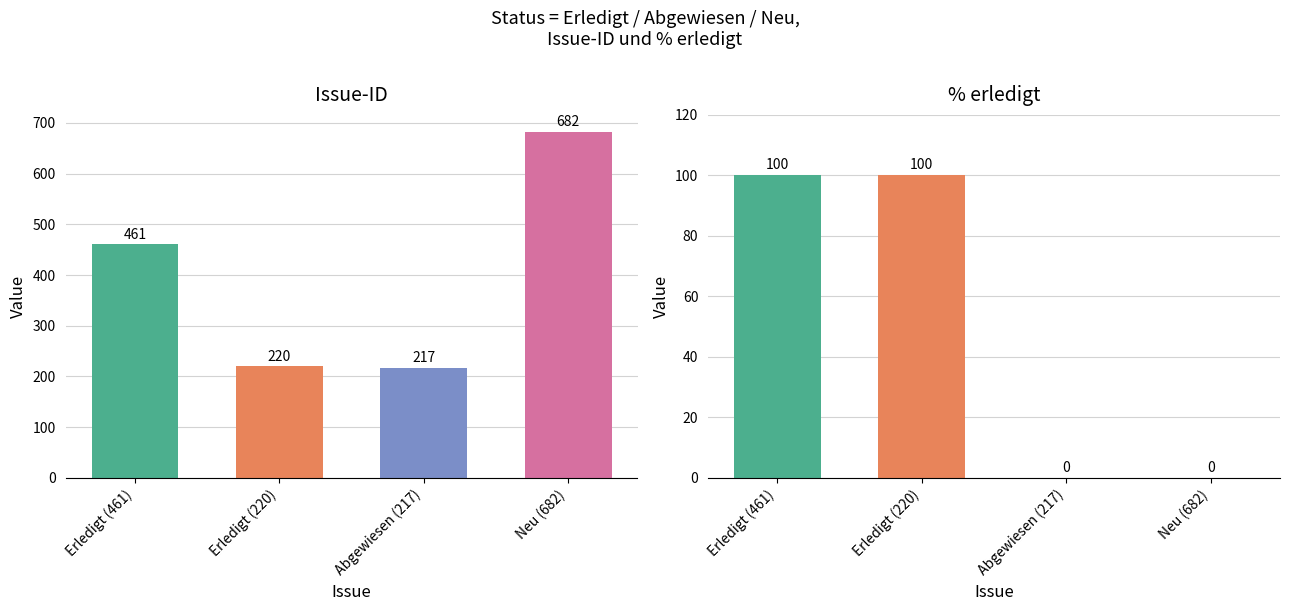

Count the number of categories in the chart.

4